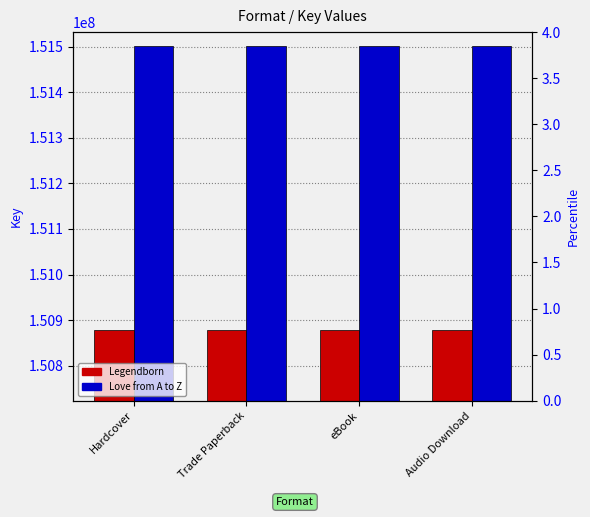

Where is Legendborn nearest to the value 150878518?

Hardcover